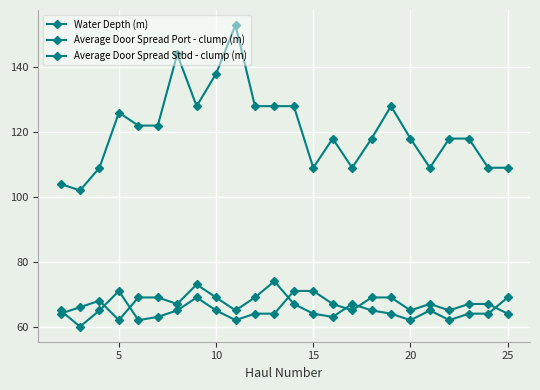

At how many categories does at least one series exceed 95?

24